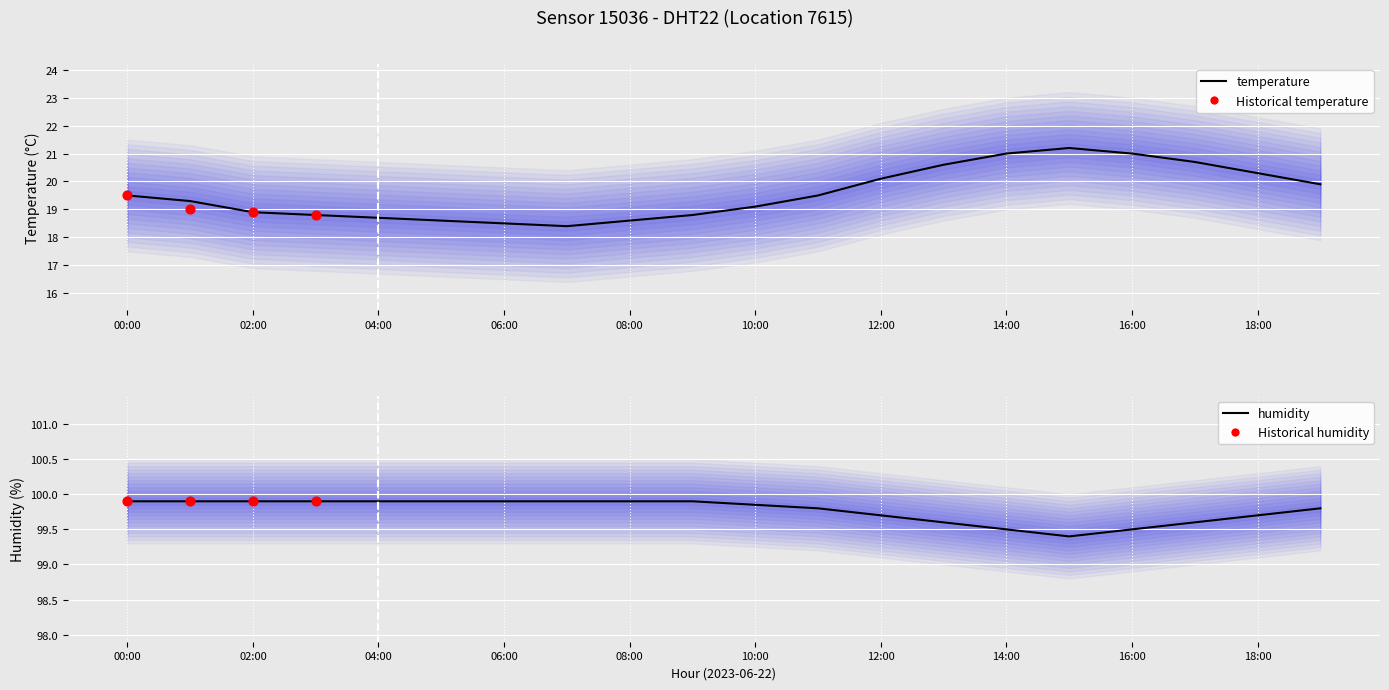

Is the value of humidity at humidity greater than the value of temperature at 2?

Yes